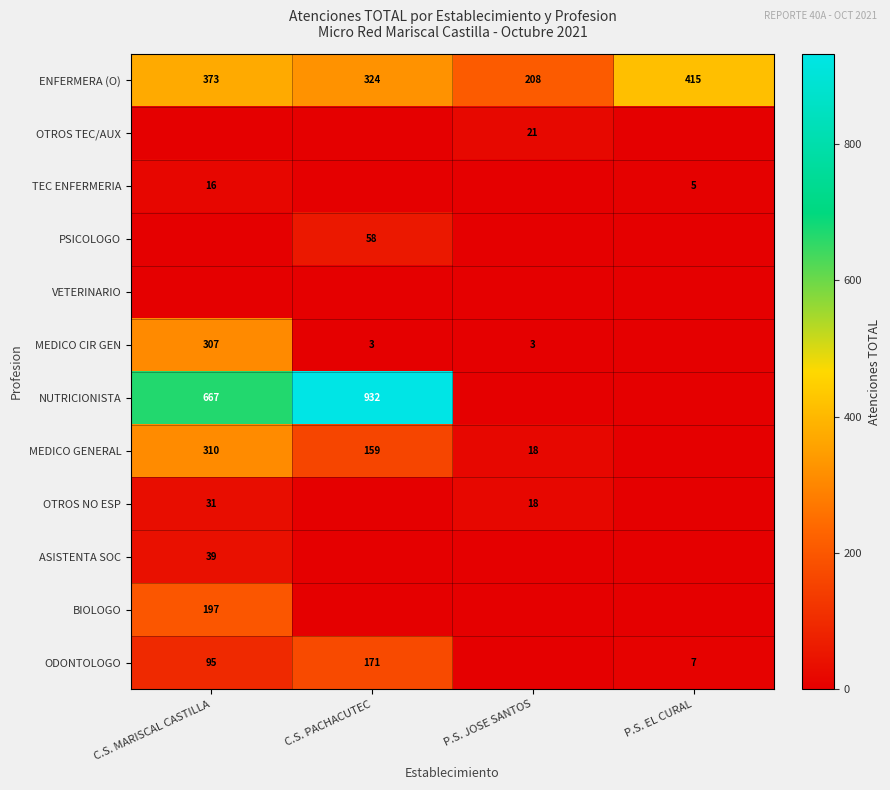

What is the lowest value of the ENFERMERA (O) series?

208